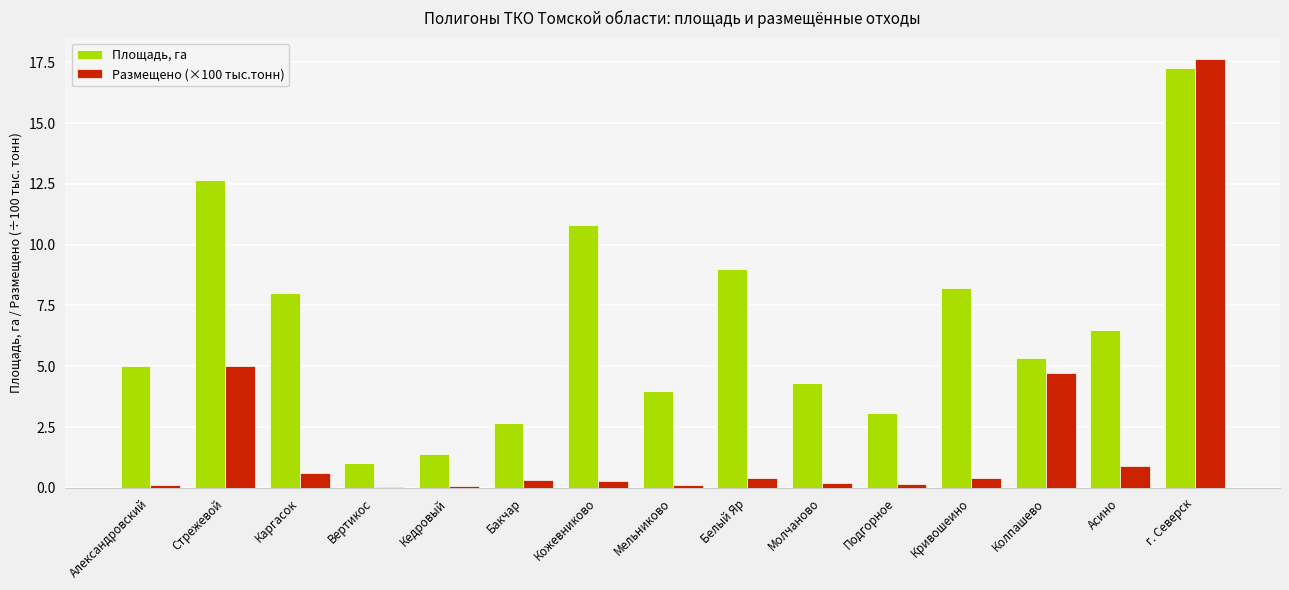

At which label is Размещено (×100 тыс.тонн) closest to 8?

Стрежевой